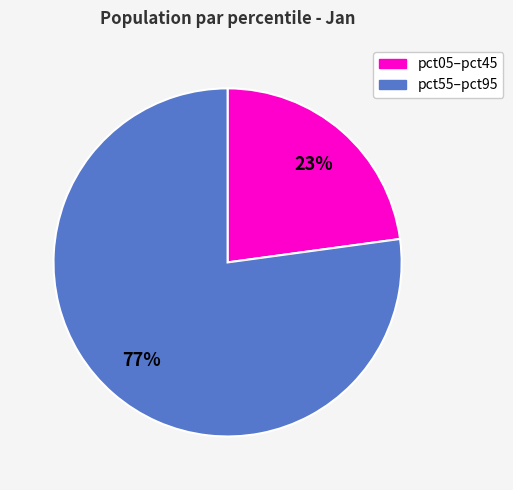

To the nearest percent, what is the average slice percentage?

50%